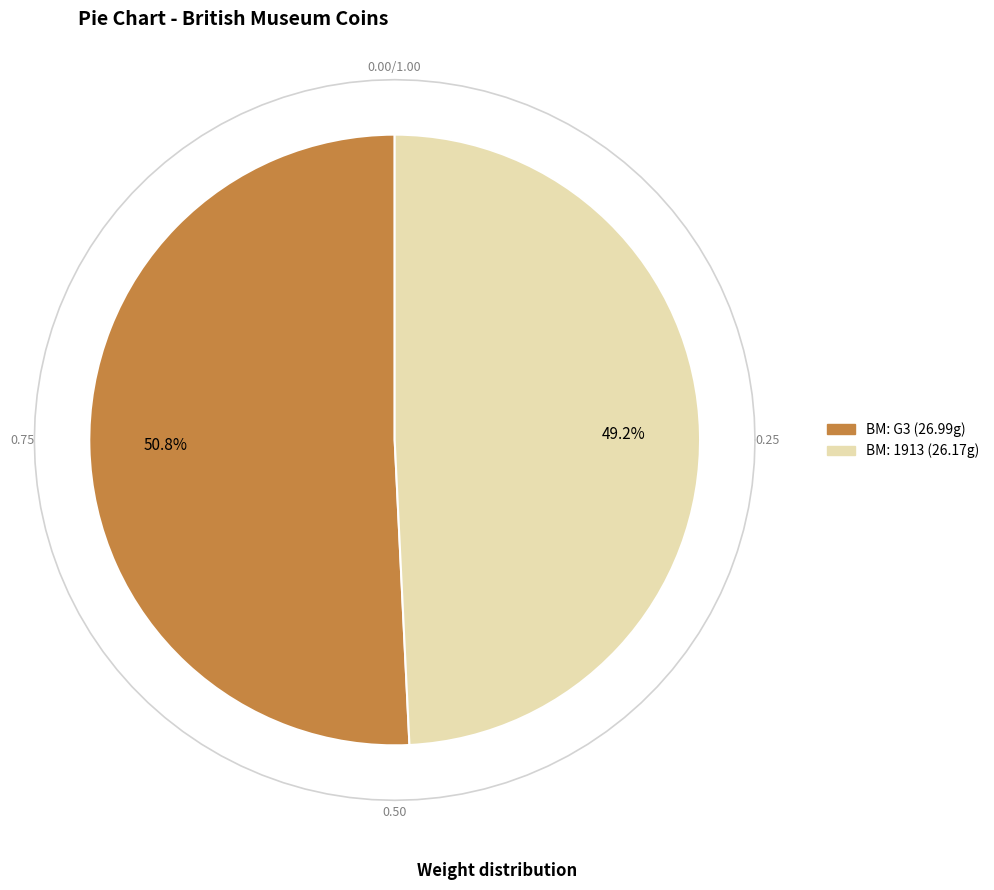

To the nearest percent, what is the difference between the British Museum: G3,RICL.311,G3,RICL.311 and British Museum: 1913,0604.31,1913,0604.31 slice percentages?

2%